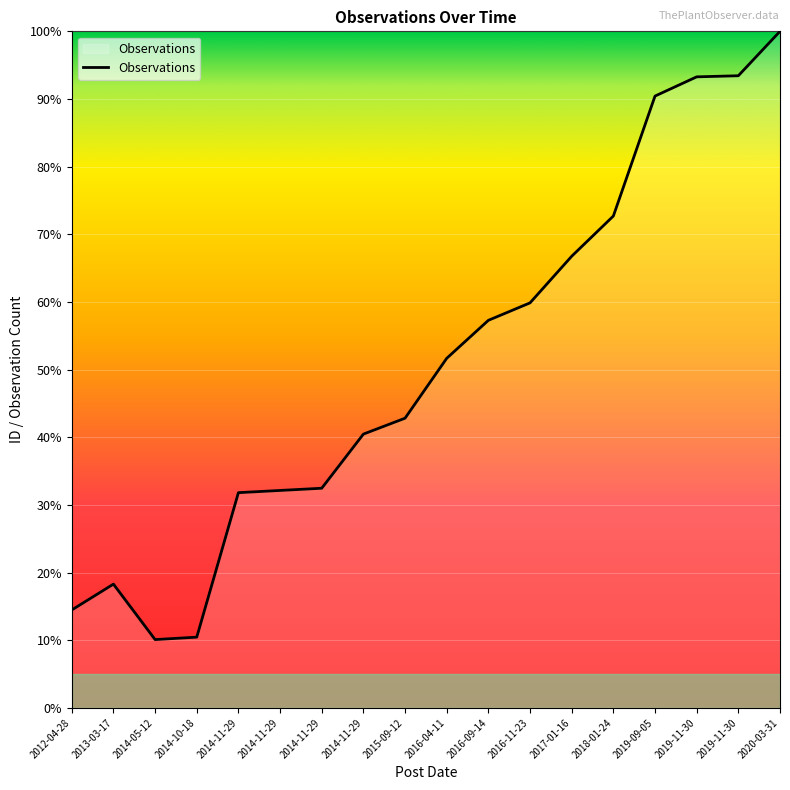

Which label corresponds to the smallest value in the chart?

2014-05-12